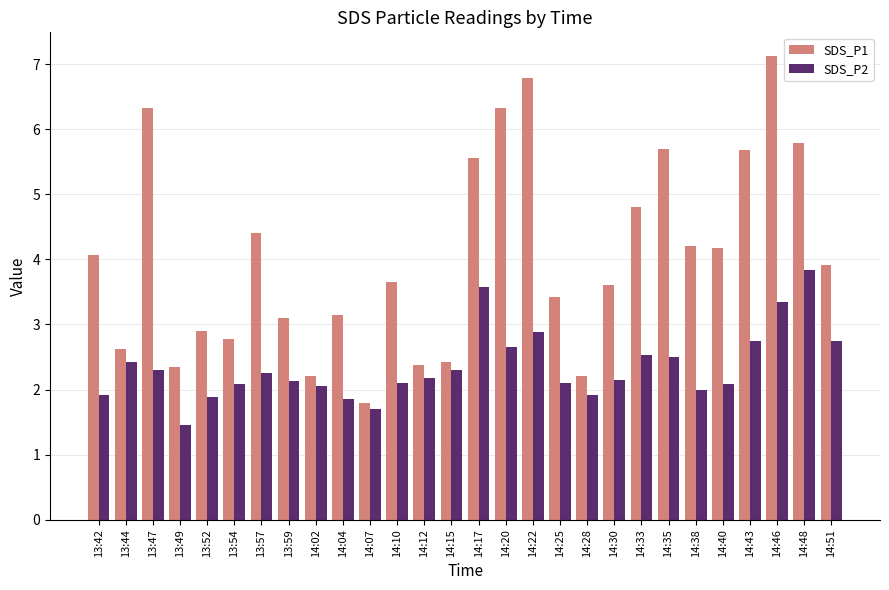

What is the maximum value shown in the chart?

7.1